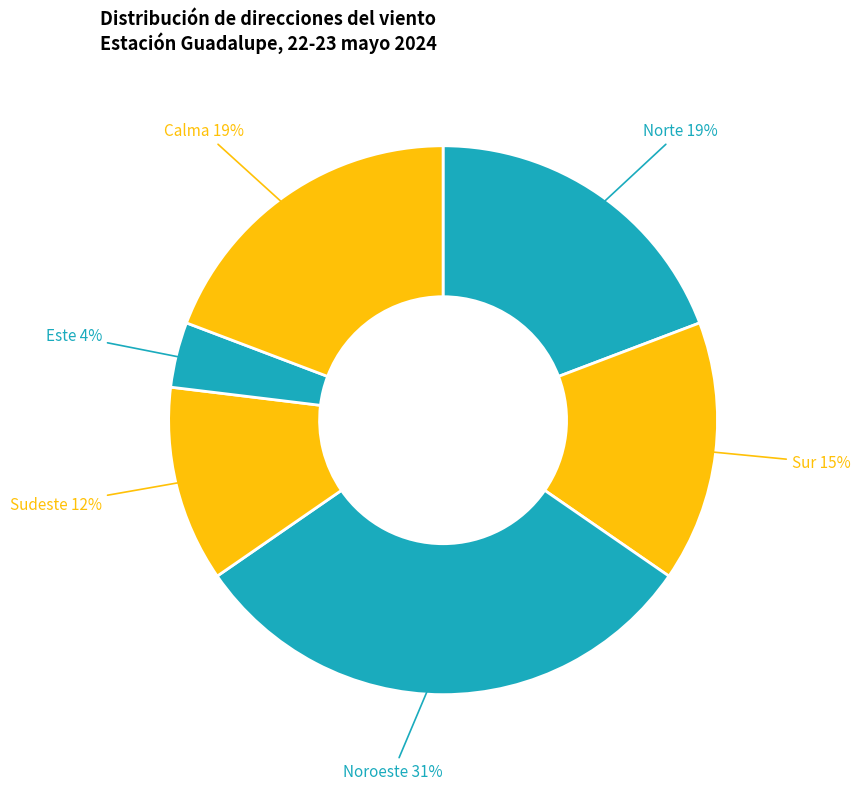

Count the number of slices in the pie.

6